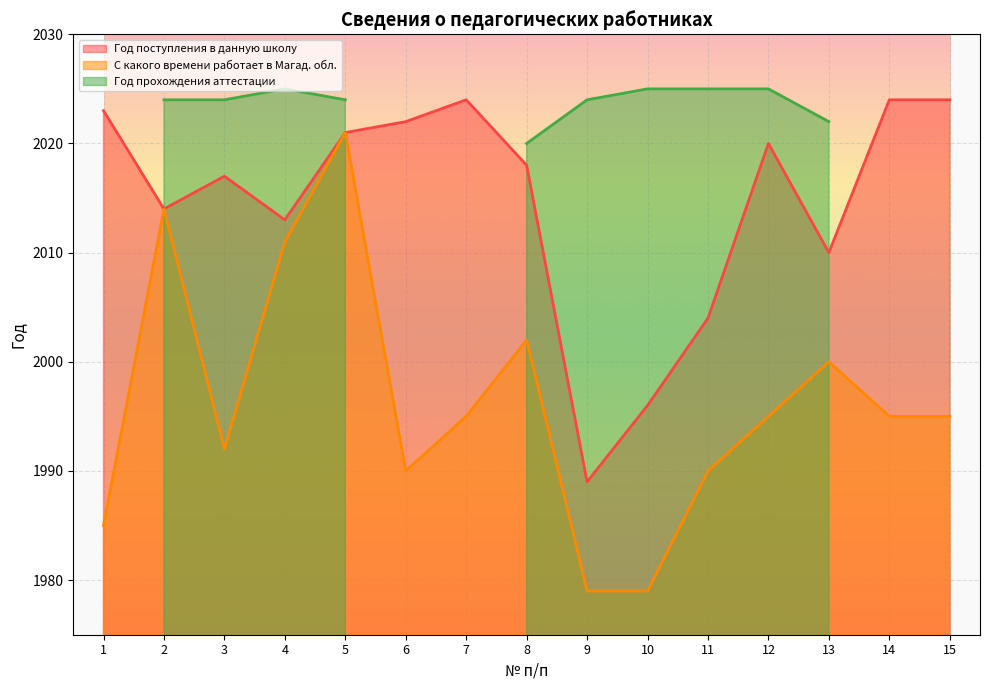

What is the minimum value for Год поступления в данную школу?

1989